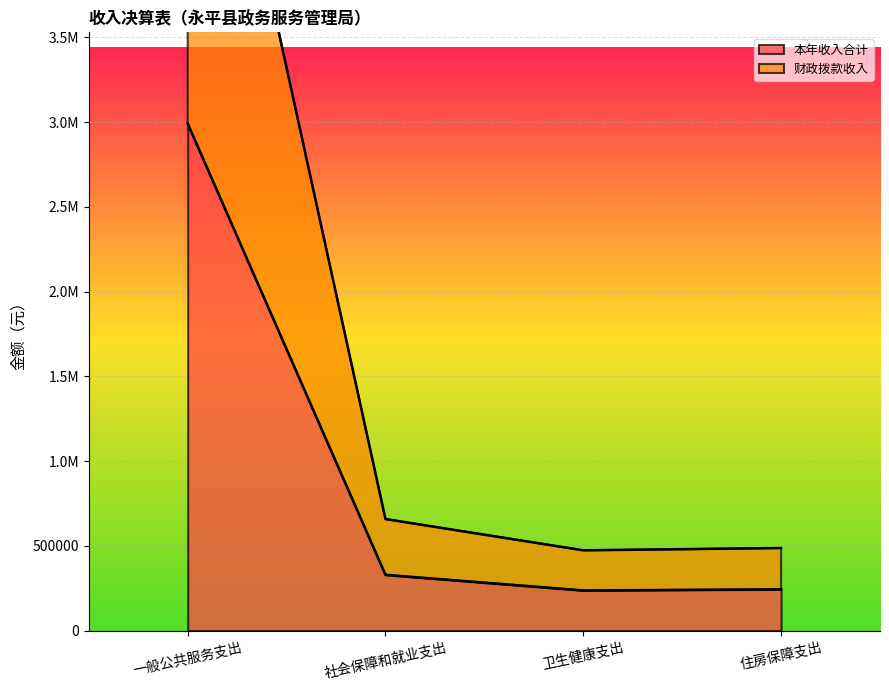

What is the maximum value for 财政拨款收入?

2991731.6